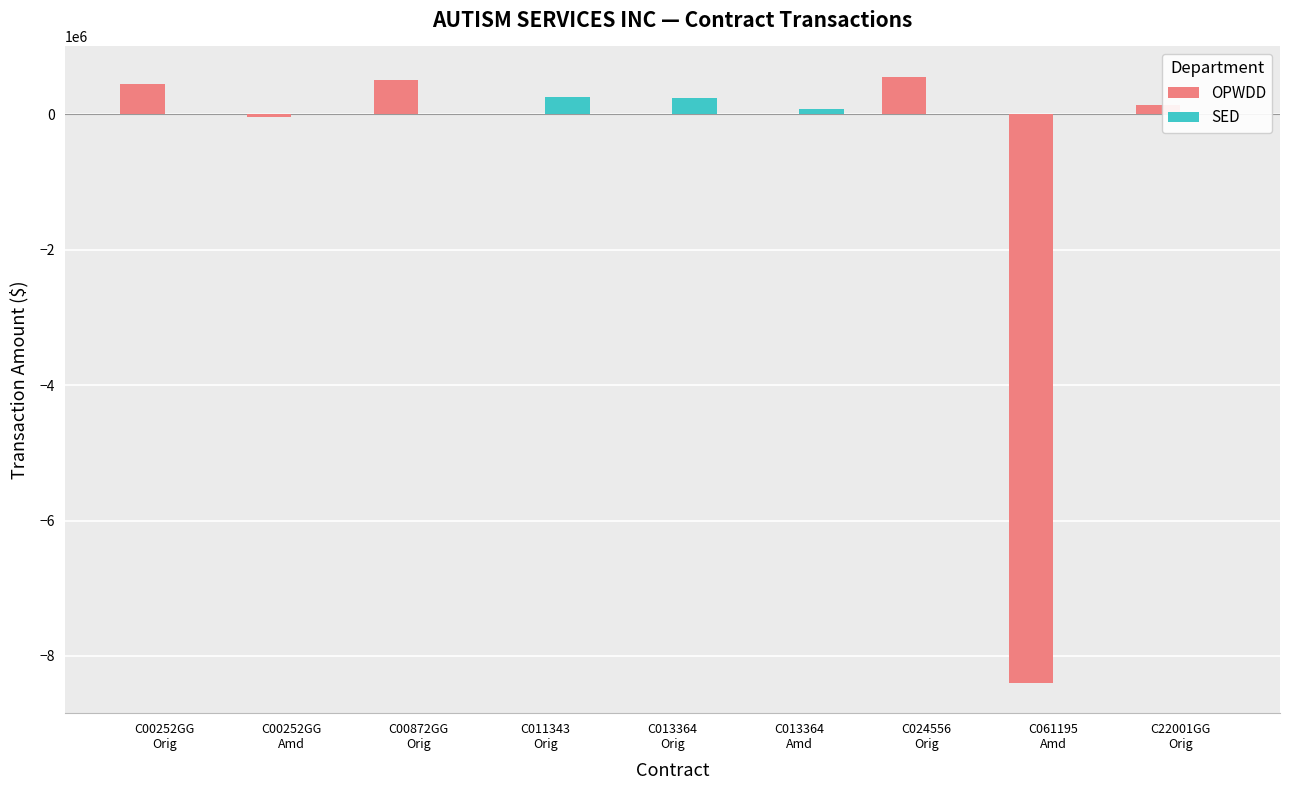

Reading right to left, transcribe all the data shown in this chart.

OPWDD: C22001GG
Orig=130000	C061195
Amd=-8397507	C024556
Orig=554125	C013364
Amd=0	C013364
Orig=0	C011343
Orig=0	C00872GG
Orig=508546	C00252GG
Amd=-33505	C00252GG
Orig=448444
SED: C22001GG
Orig=0	C061195
Amd=0	C024556
Orig=0	C013364
Amd=80067	C013364
Orig=234517	C011343
Orig=259715	C00872GG
Orig=0	C00252GG
Amd=0	C00252GG
Orig=0